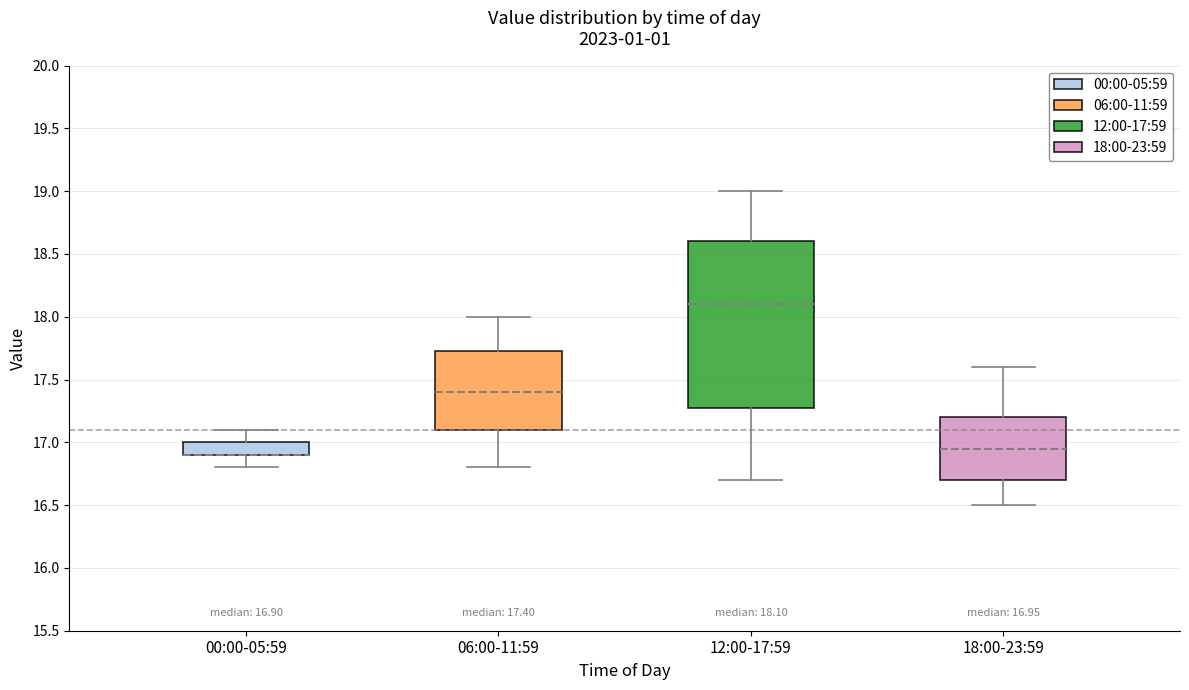

Comparing the boxes themselves (not the whiskers), which one is the tallest?

12:00-17:59